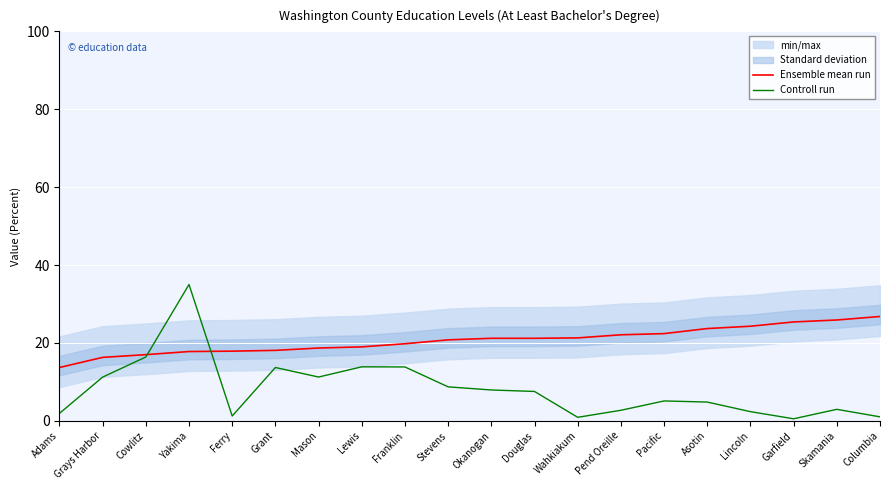

Which series ends up on top after the final intersection of Controll run and Ensemble mean run?

Ensemble mean run